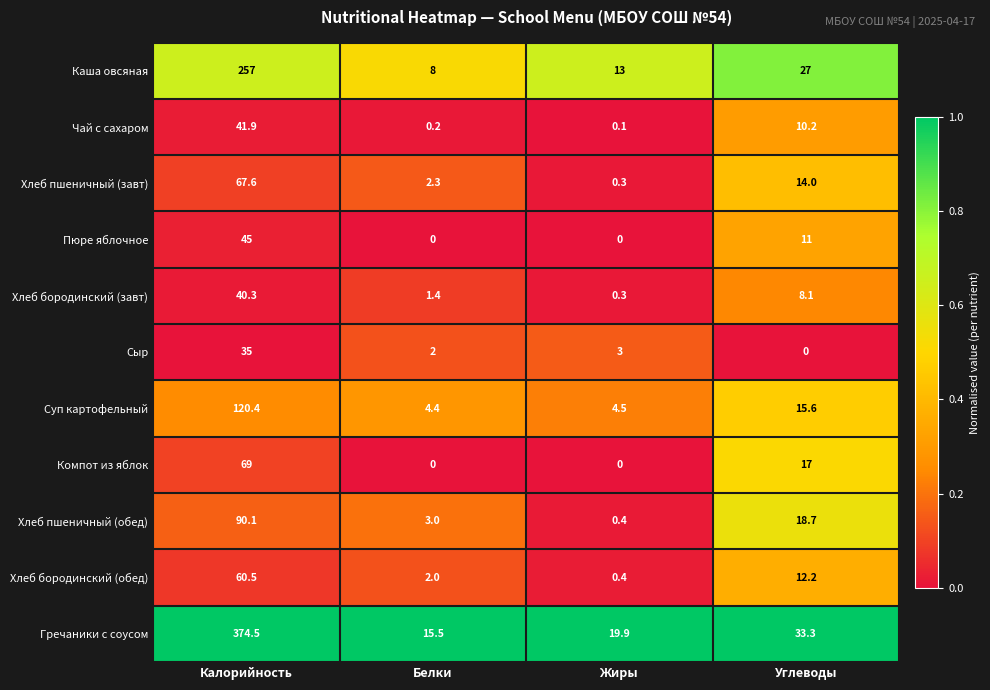

How many data points does each series have?

4